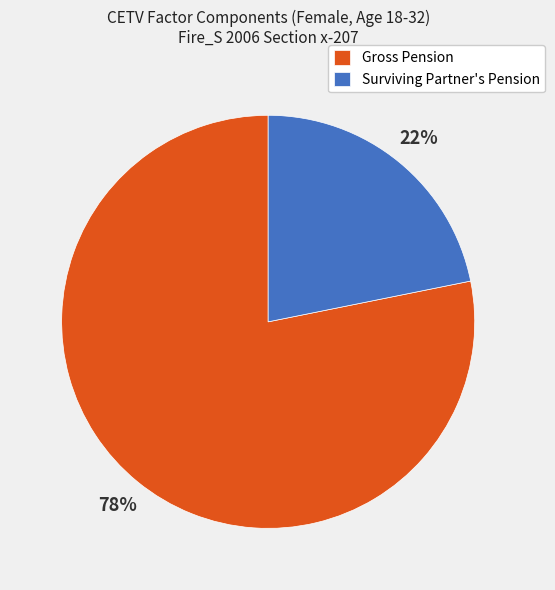

Which has a higher value, Surviving Partner's Pension or Gross Pension?

Gross Pension